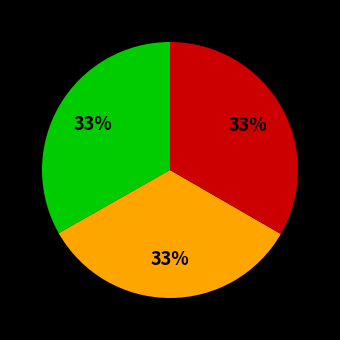

Count the number of slices in the pie.

3